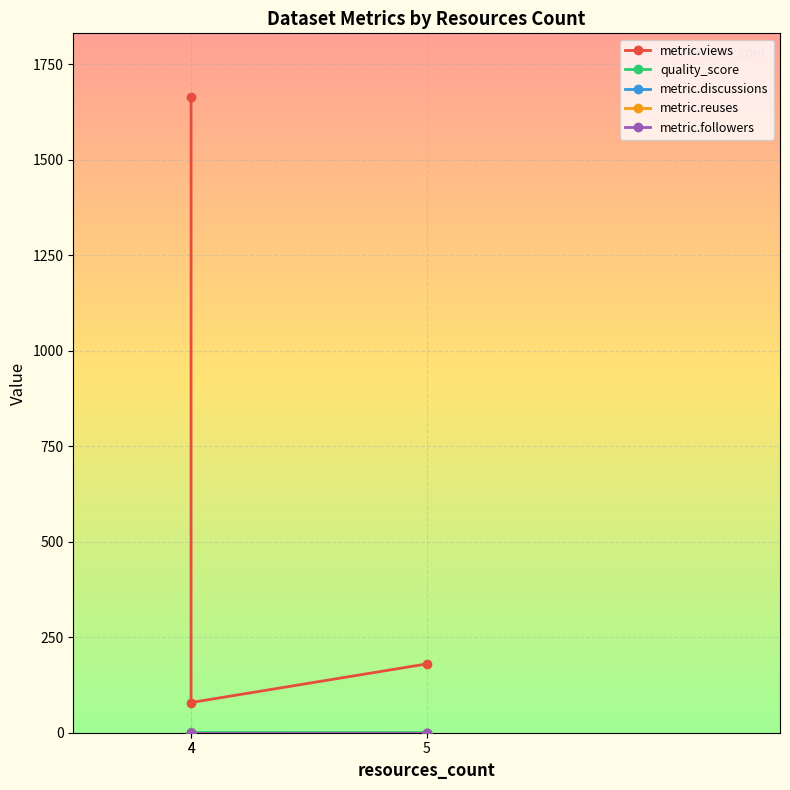

What is the greatest value displayed?

1664.0